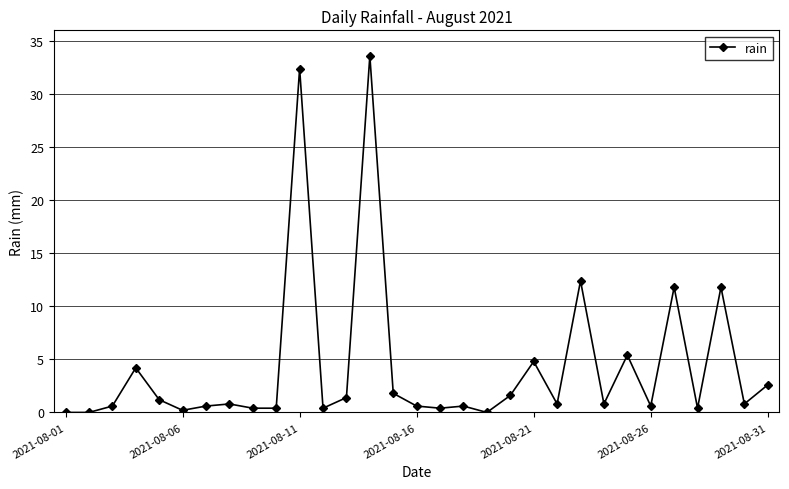

What is the sum of all values?

133.4